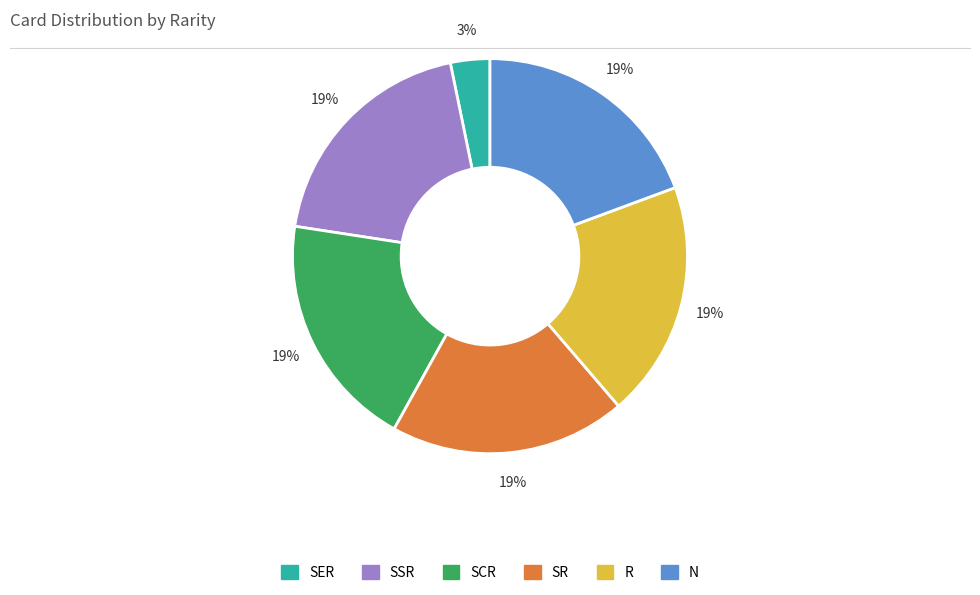

Combined, do SCR and N account for over 50%?

No